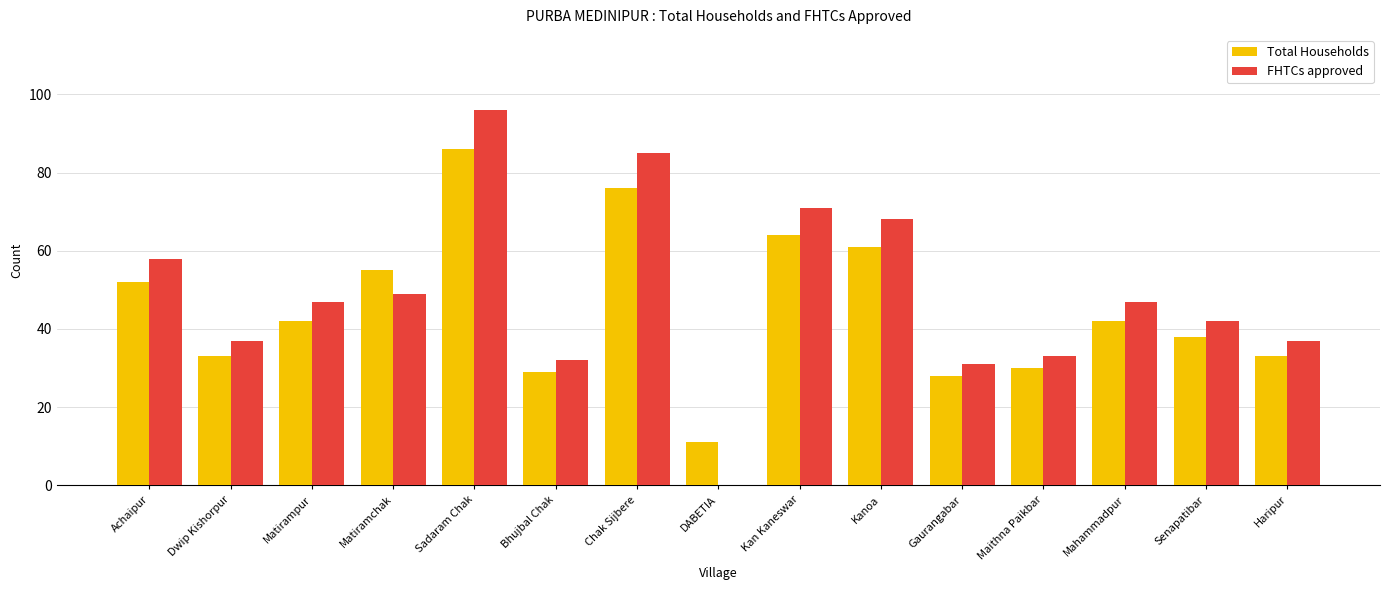

Where does the Total Households series first go above 42?

Achaipur